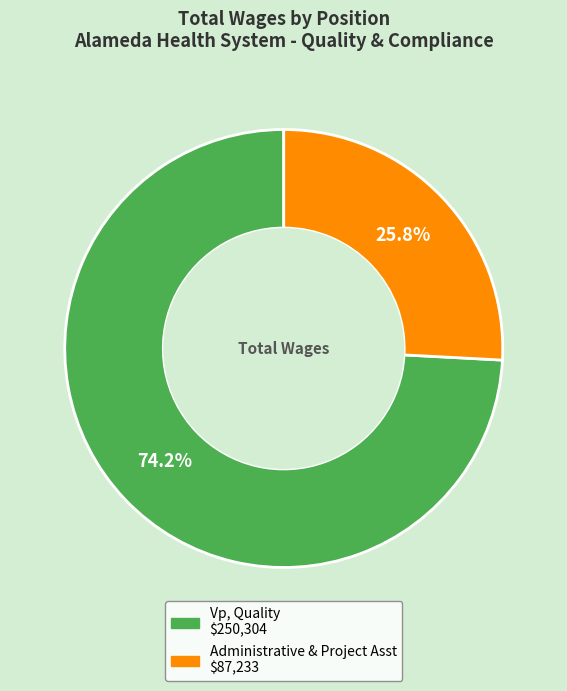

Is it true that Vp, Quality is 74% of the pie?

True